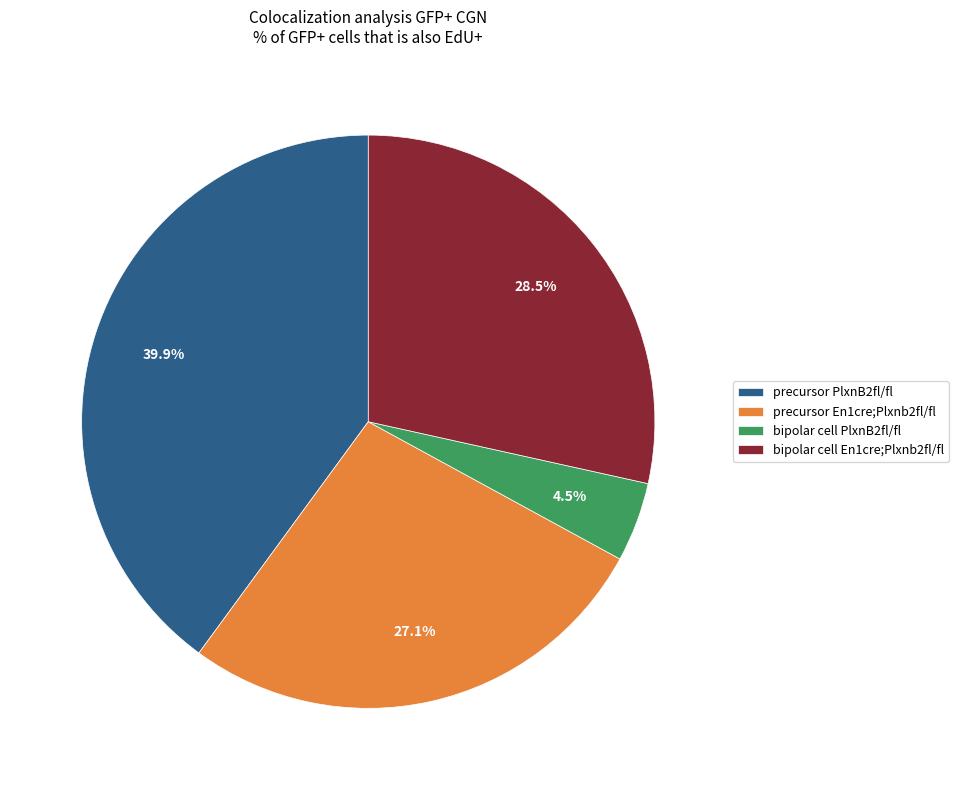

How many slices are in this pie chart?

4